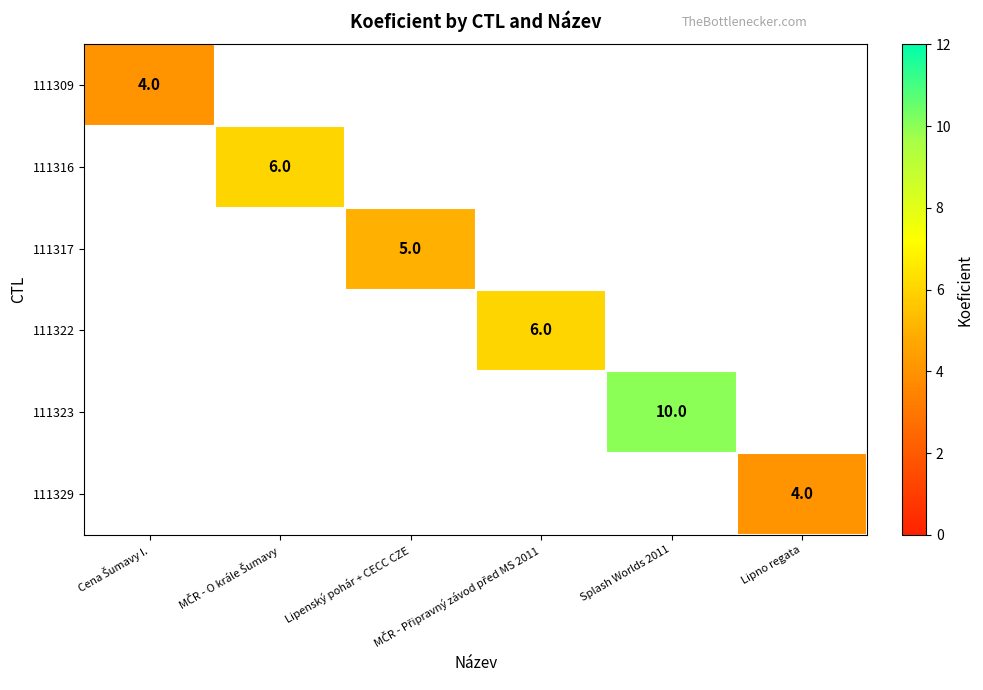

Is the value of 111309 at Splash Worlds 2011 greater than the value of 111329 at Cena Šumavy I.?

No